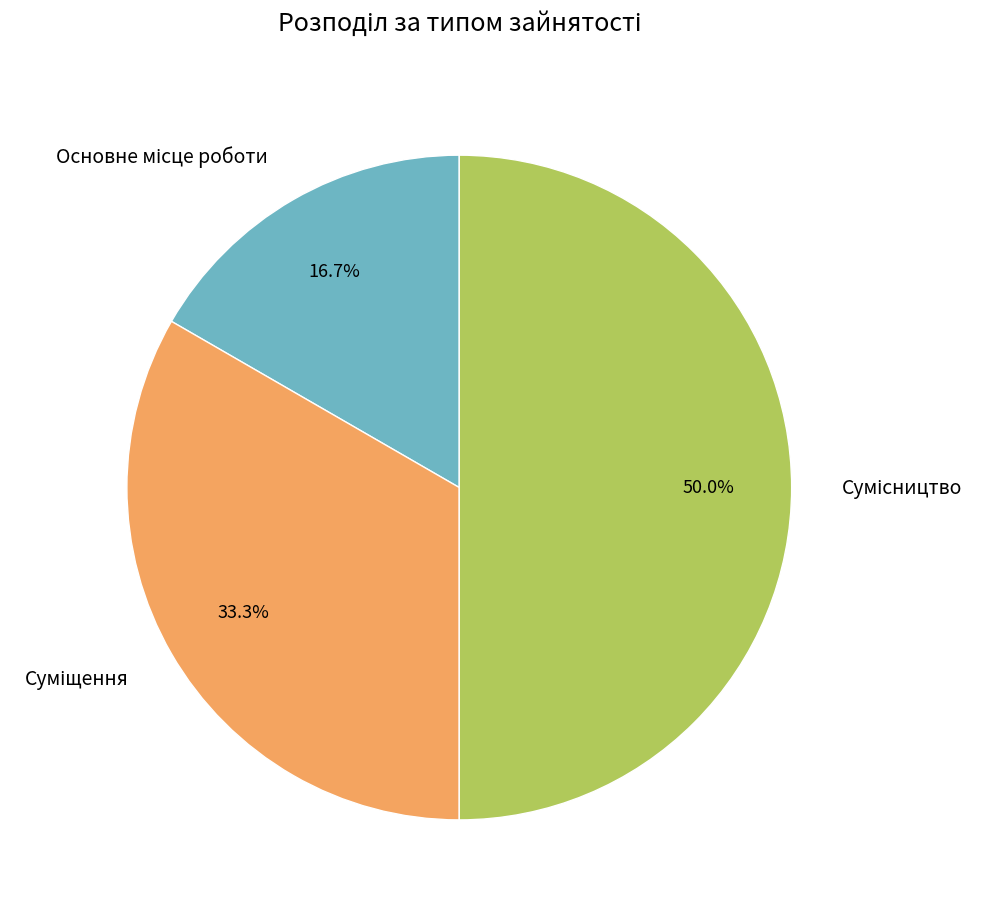

To the nearest percent, what is the difference between the largest and smallest slice percentages?

33%